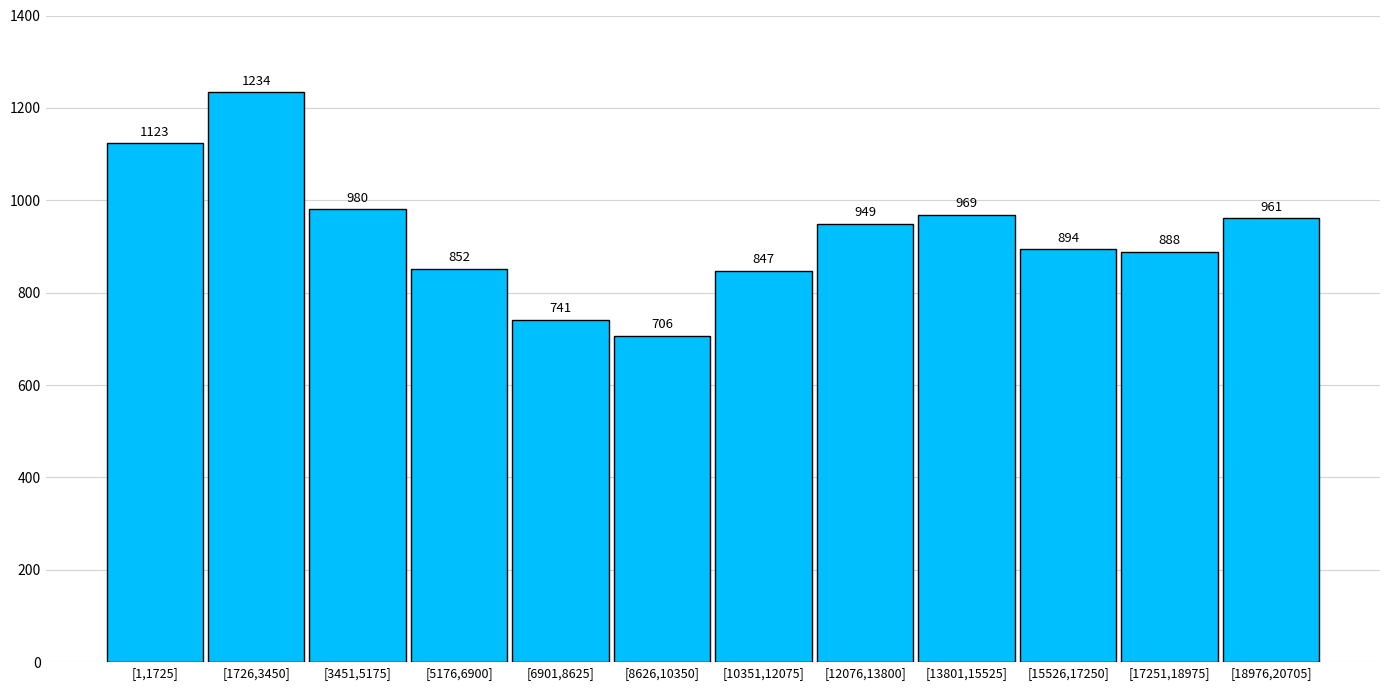

Reading left to right, list all the values displayed in this chart.

[1,1725]=1123	[1726,3450]=1234	[3451,5175]=980	[5176,6900]=852	[6901,8625]=741	[8626,10350]=706	[10351,12075]=847	[12076,13800]=949	[13801,15525]=969	[15526,17250]=894	[17251,18975]=888	[18976,20705]=961